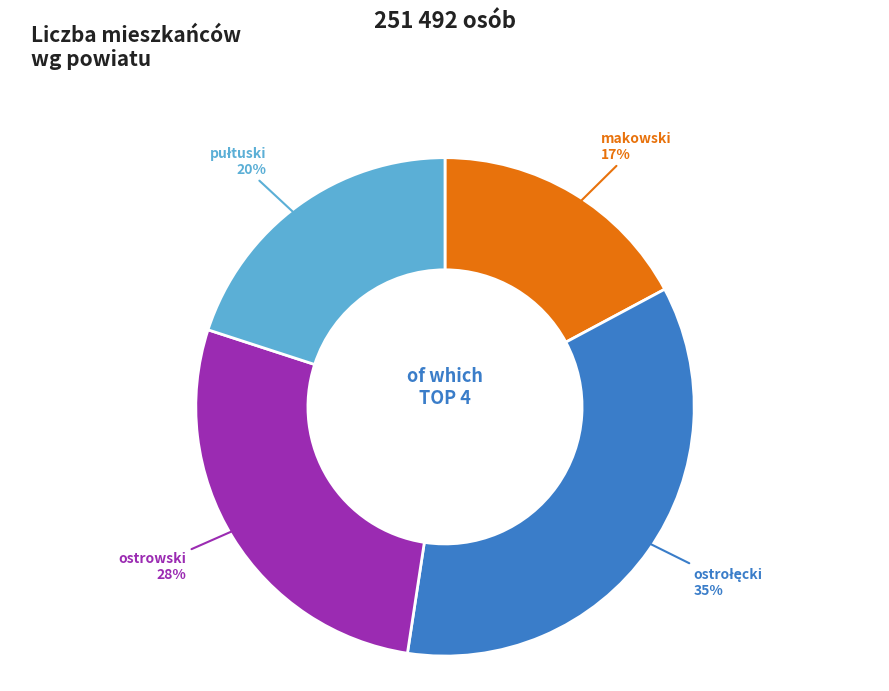

To the nearest percent, what is the average slice percentage?

25%